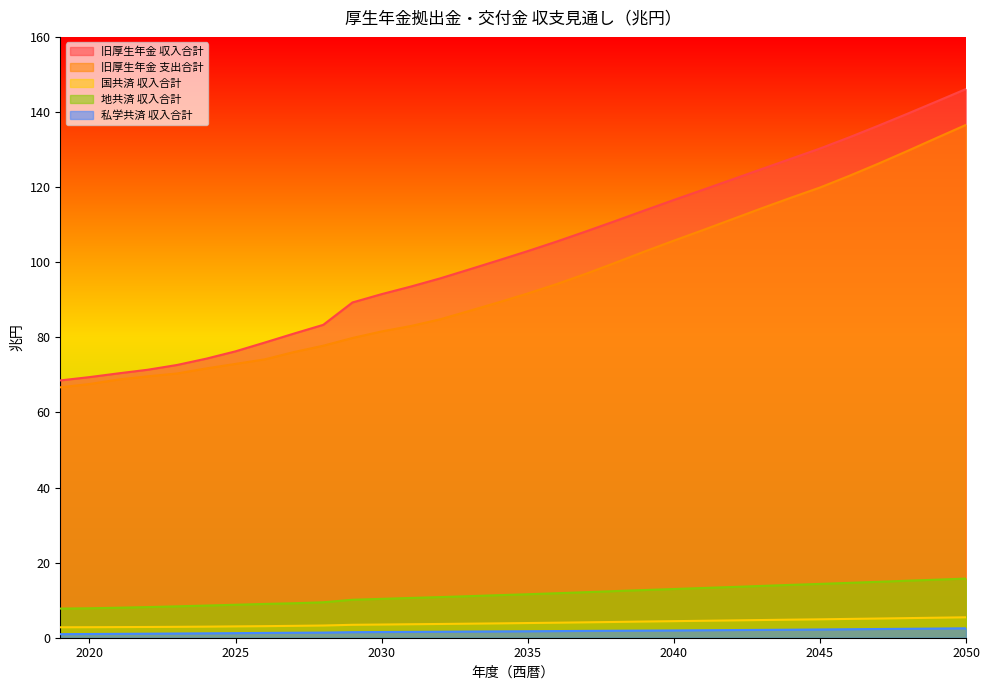

How many data points does each series have?

32